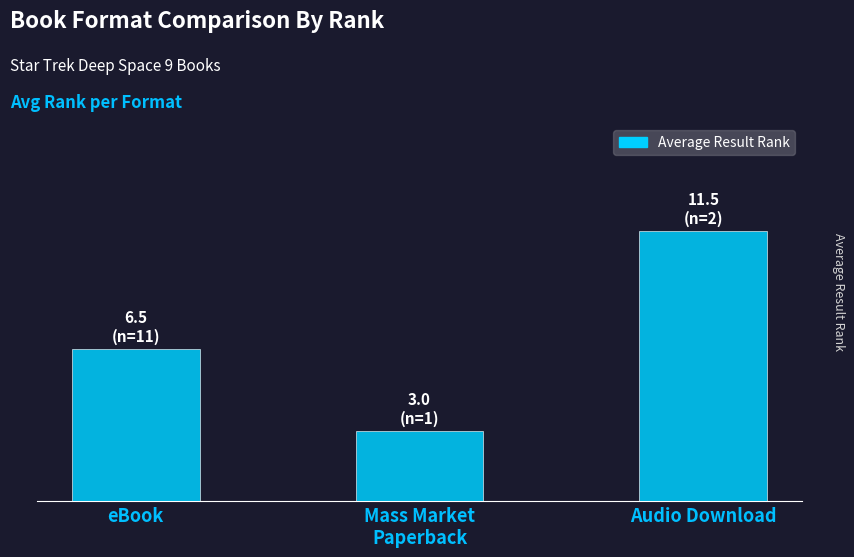

List the labels in order of value, smallest first.

Mass Market
Paperback, eBook, Audio Download